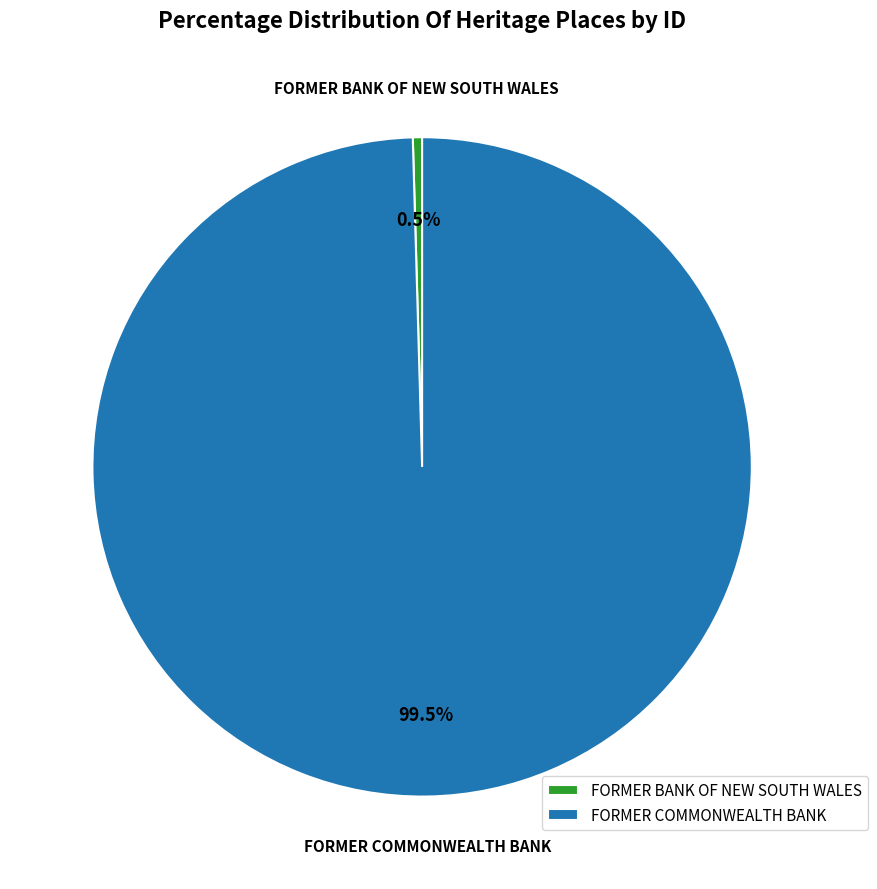

How many segments does this pie chart have?

2